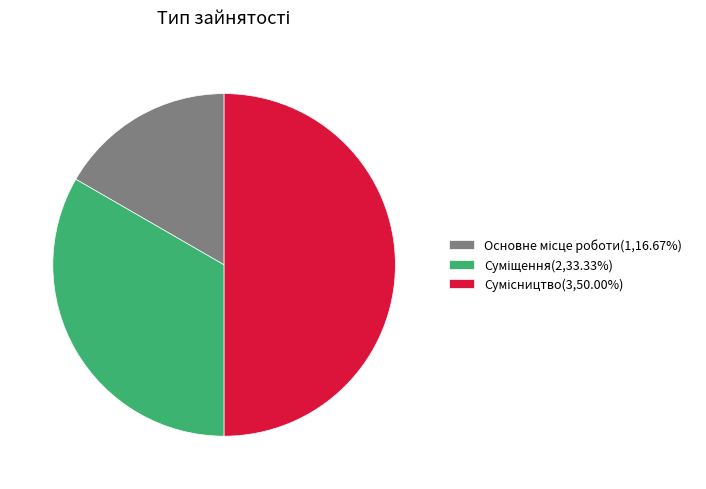

The Основне місце роботи slice represents 28% of the pie. True or false?

False